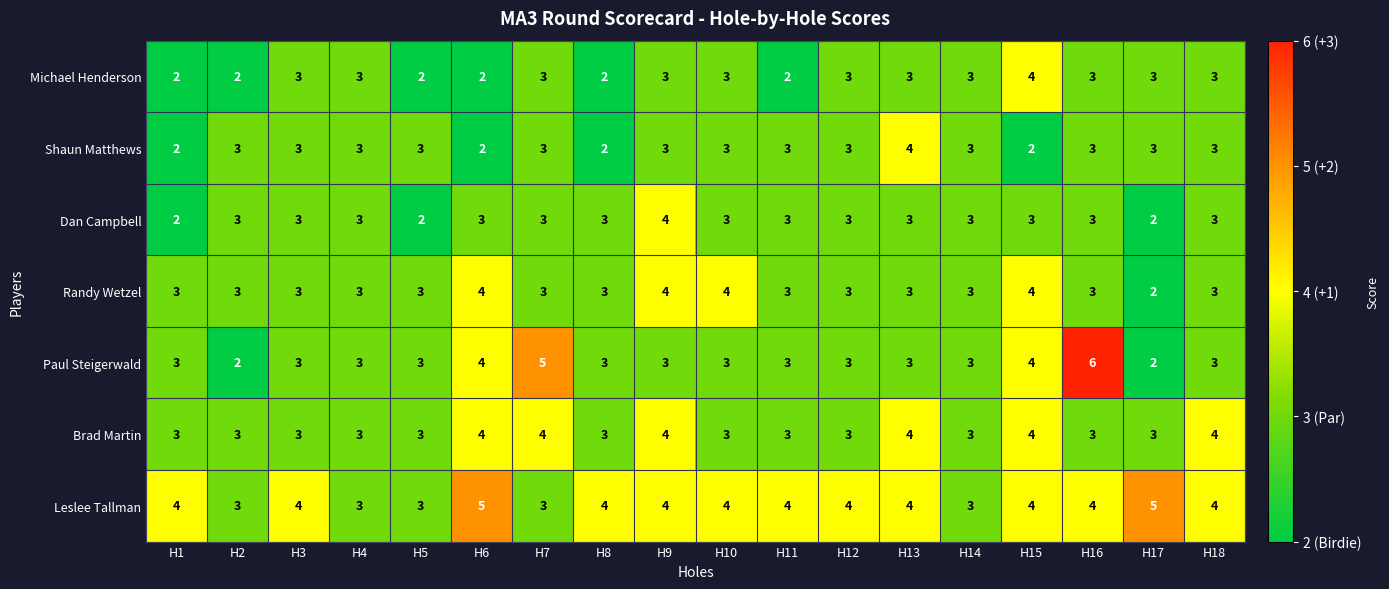

Is it true that Dan Campbell equals 3 at H2?

True